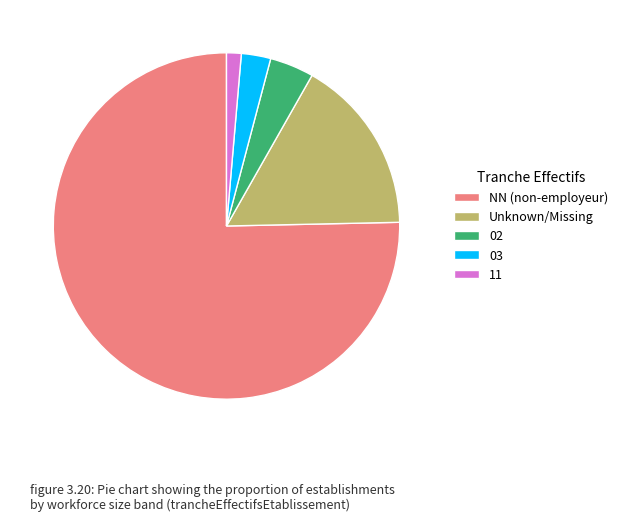

What is the largest slice in the pie chart?

NN (non-employeur)